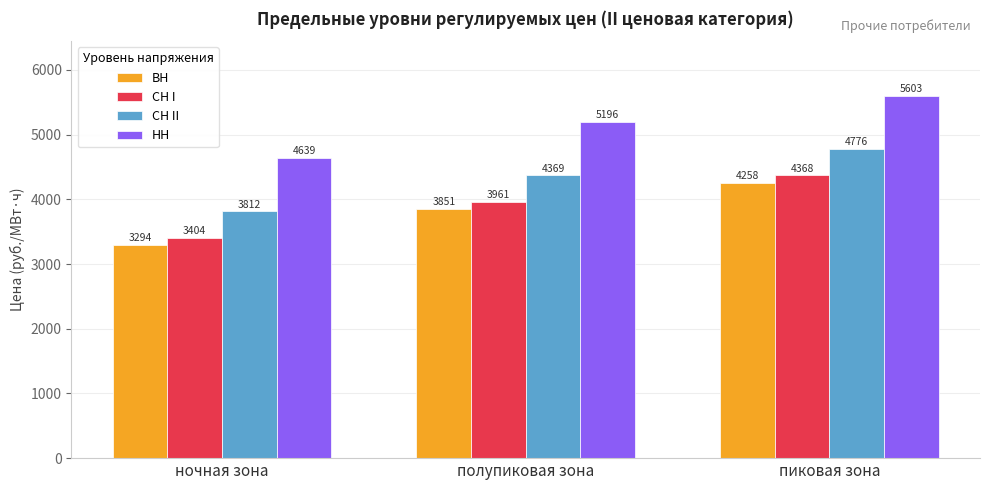

What is the difference between the second highest and minimum values in the СН II series?

557.0